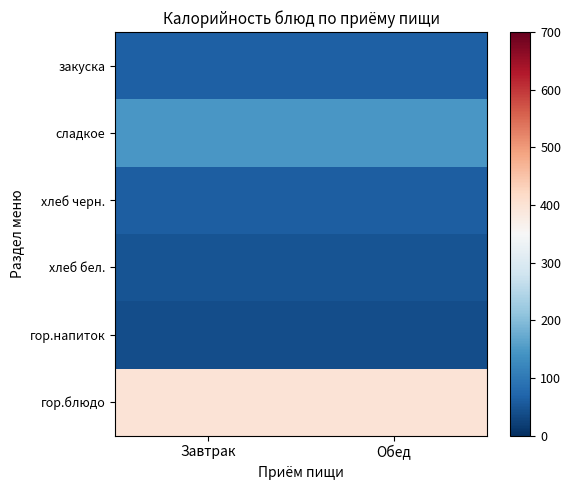

At how many categories does at least one series exceed 183?

2